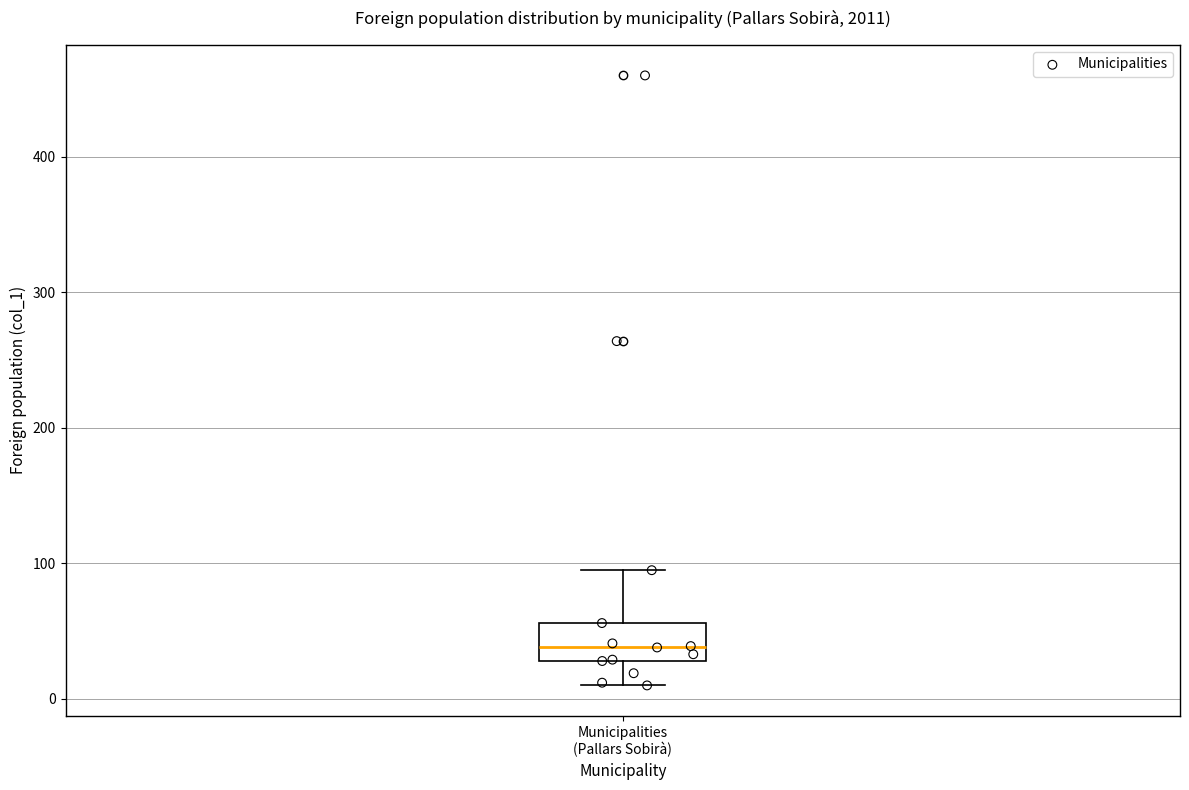

Read this box plot against the y-axis: the position of the median line, the range covered by the box, and the ends of both whiskers. The values are not printed on the chart, so give them approximately, as read against the axis.

median 40, box 30 to 60, whiskers 10 to 100